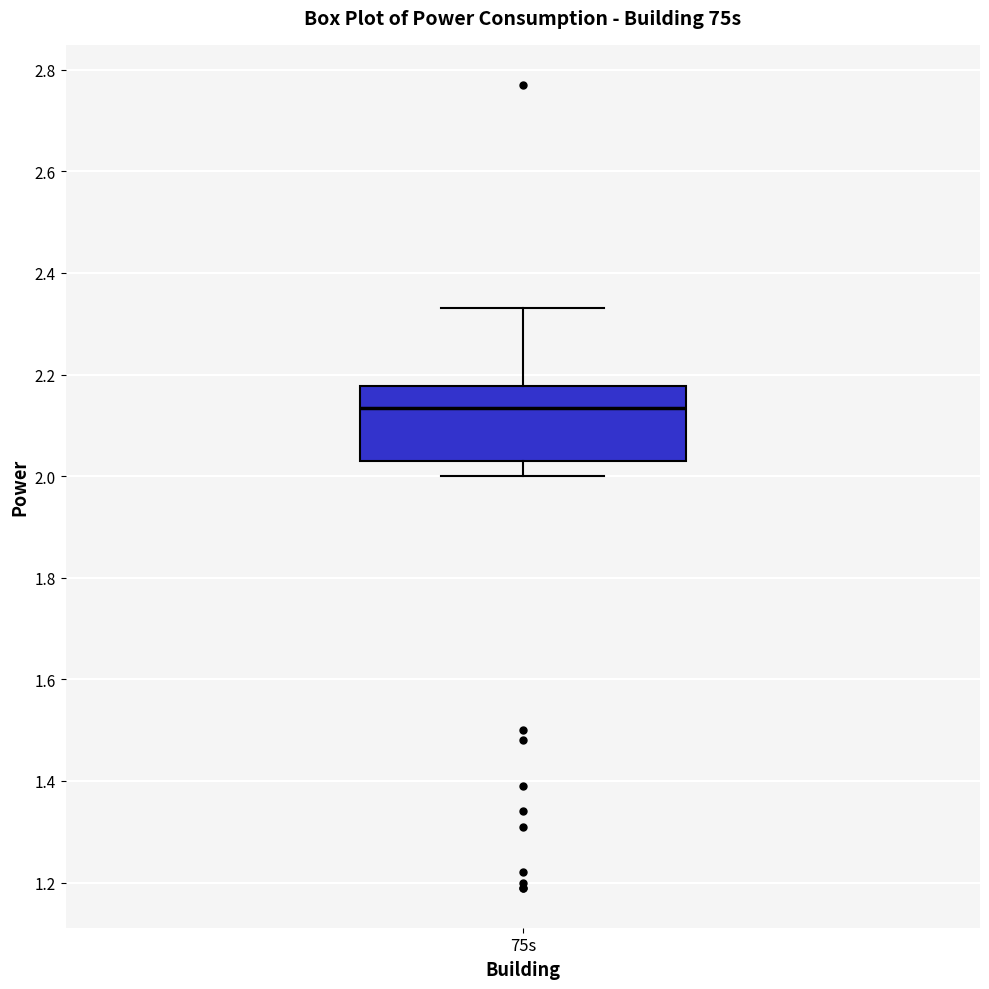

Where does the lower whisker of the box for 75s end on the y-axis? The values are not printed on the chart, so give them approximately, as read against the axis.

2.00